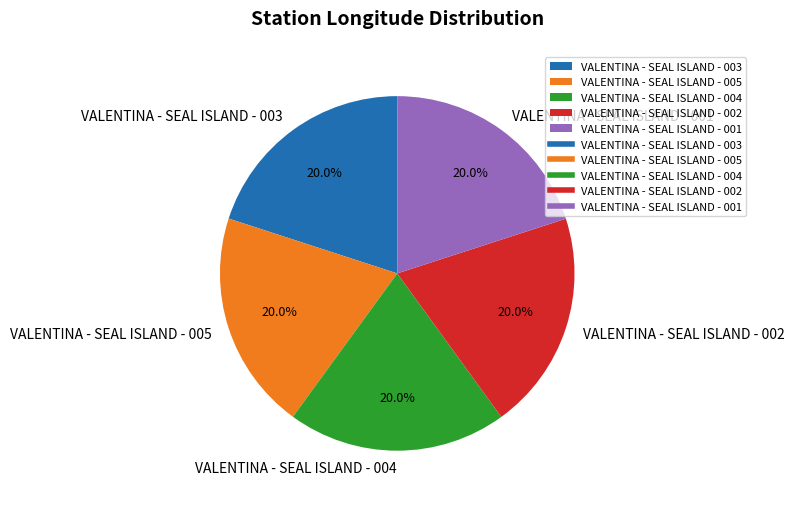

The VALENTINA - SEAL ISLAND - 004 slice represents 20% of the pie. True or false?

True